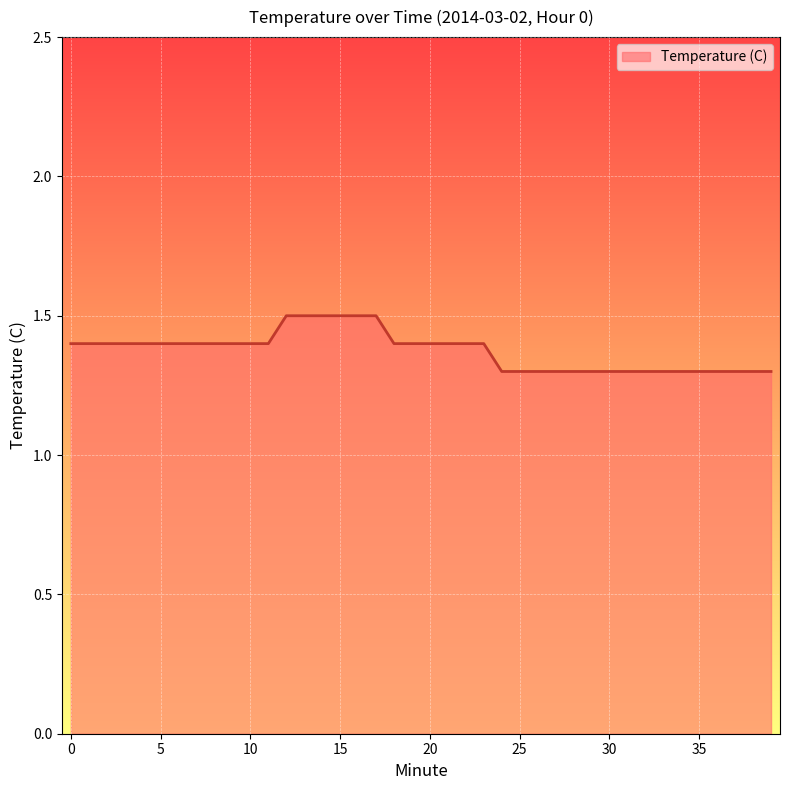

Reading left to right, extract all data points from this chart.

1.4	1.4	1.4	1.4	1.4	1.4	1.4	1.4	1.4	1.4	1.4	1.4	1.5	1.5	1.5	1.5	1.5	1.5	1.4	1.4	1.4	1.4	1.4	1.4	1.3	1.3	1.3	1.3	1.3	1.3	1.3	1.3	1.3	1.3	1.3	1.3	1.3	1.3	1.3	1.3